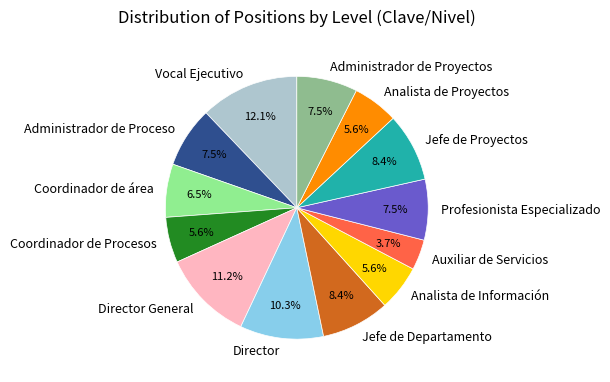

Is Coordinador de área the majority of the pie?

No